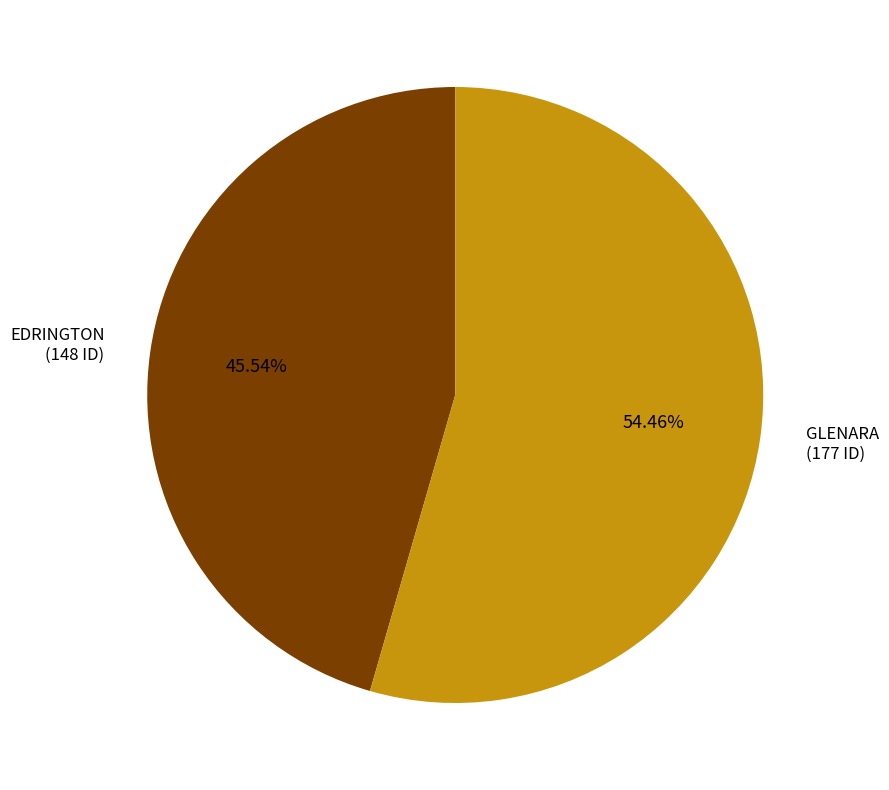

Which category has the smallest portion of the pie?

EDRINGTON